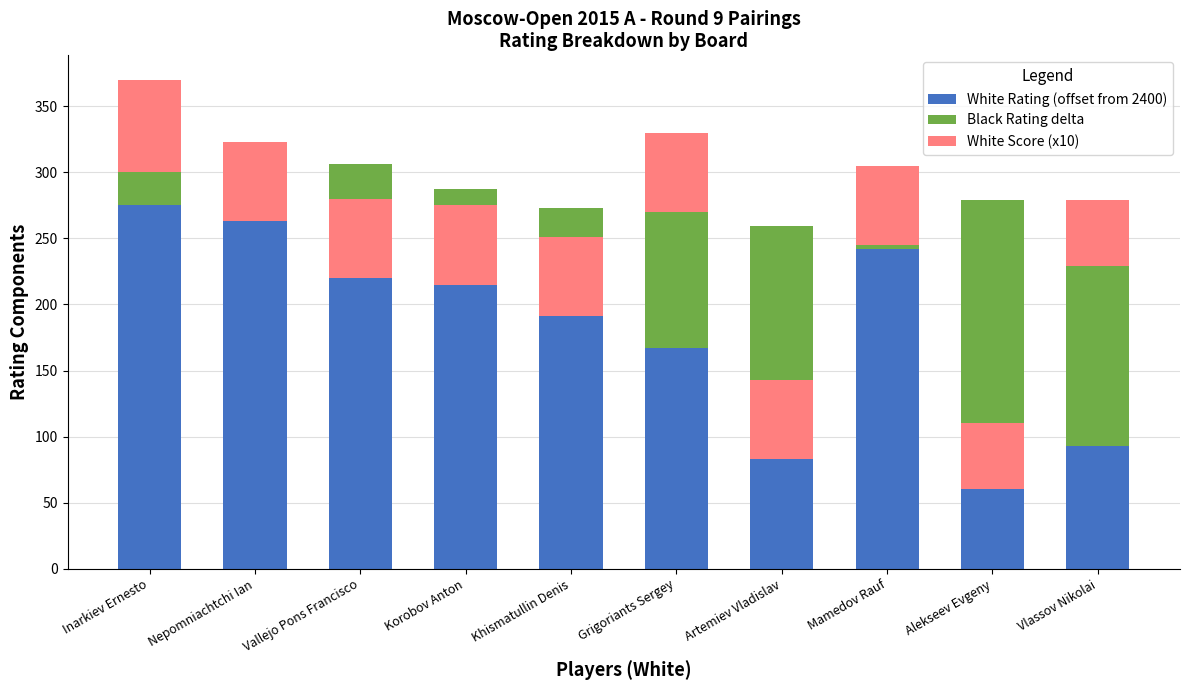

How many bars are there in total?

30